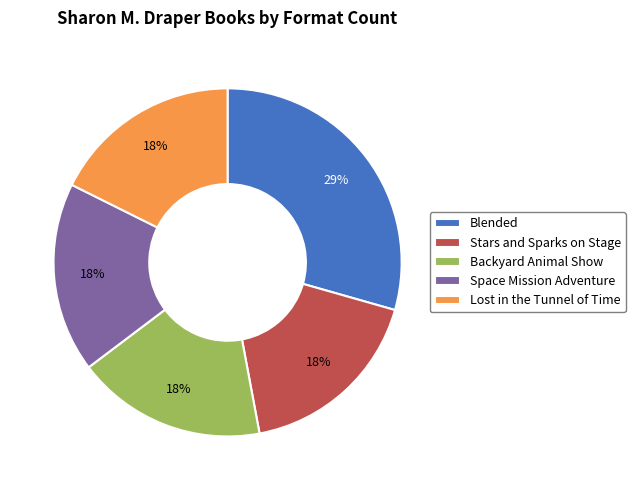

What is the largest slice in the pie chart?

Blended